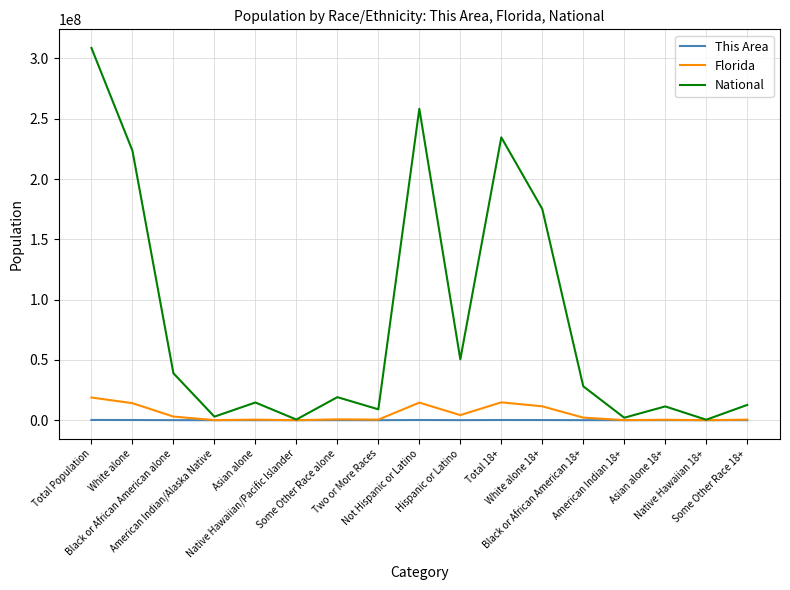

What is the sum of all This Area values?

856776